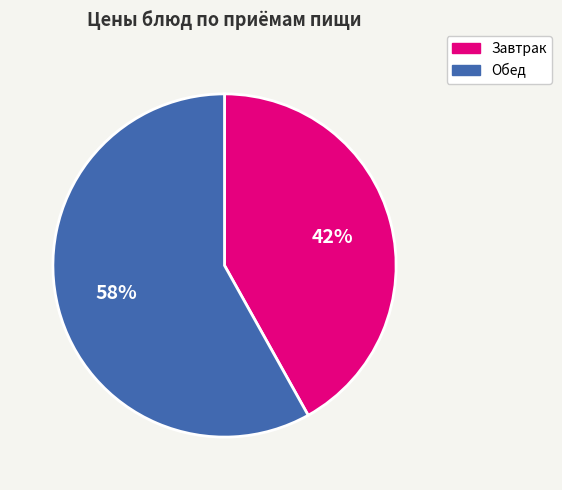

Count the number of slices in the pie.

2